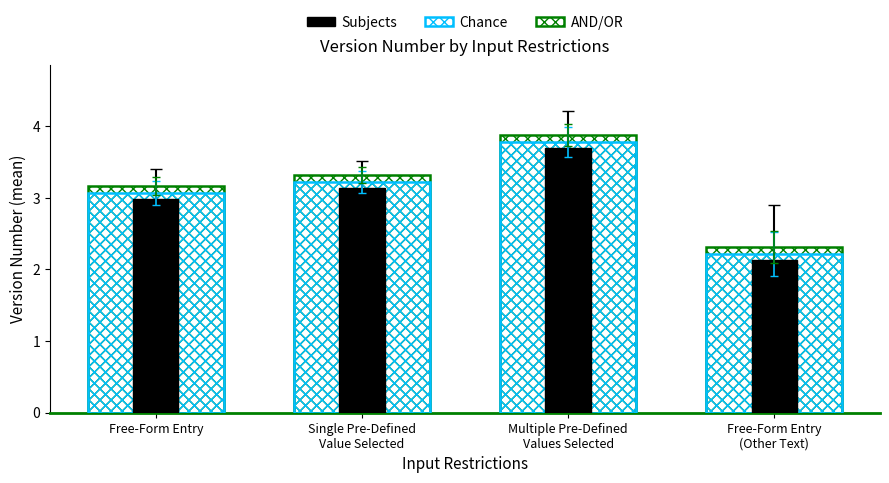

What is the approximate value of Chance at Free-Form Entry
(Other Text)?

2.2